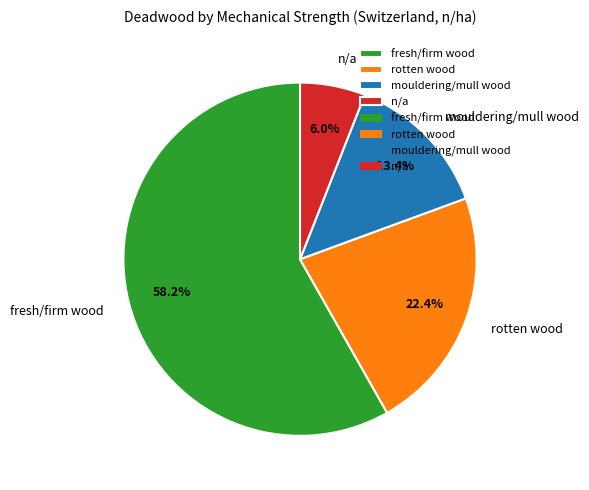

Which category has the smallest portion of the pie?

n/a